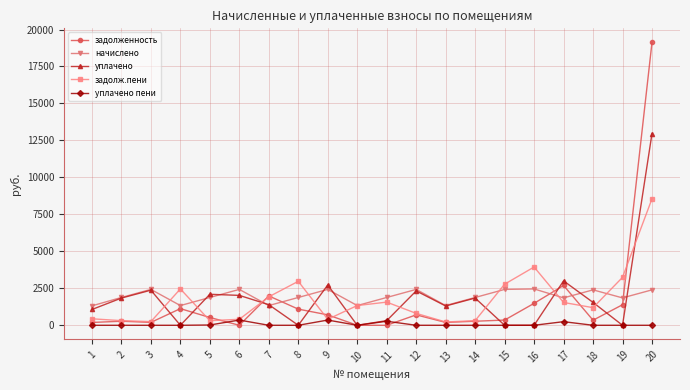

At which category is the sum across all series the highest?

20